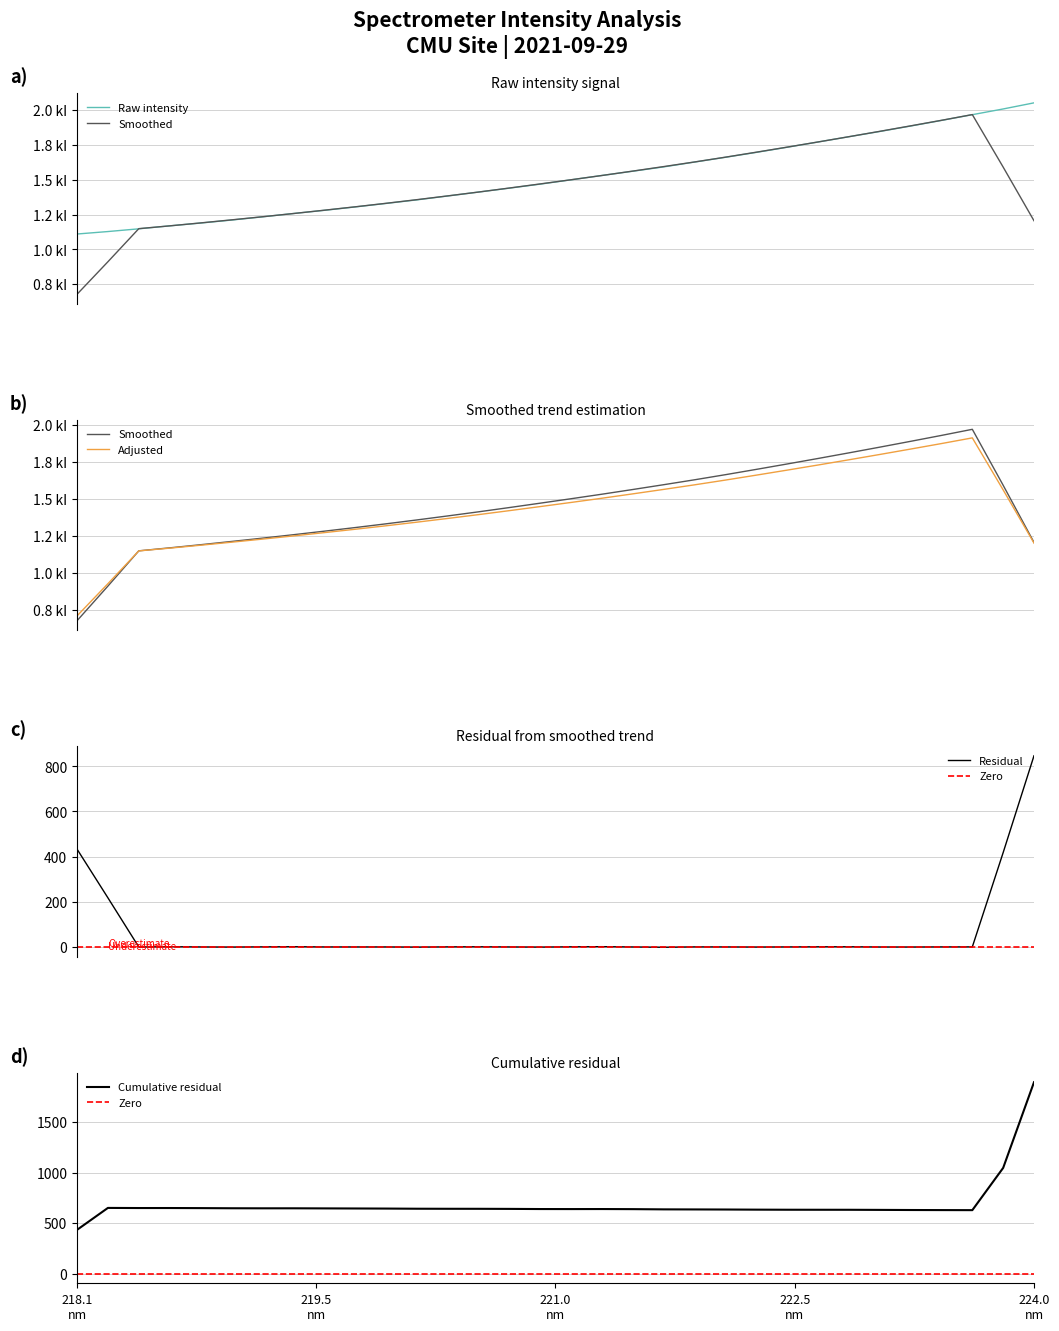

List the labels in order of value, smallest first.

218.0596, 218.2508, 218.442, 218.6332, 218.8244, 219.0156, 219.2067, 219.3979, 219.589, 219.7801, 219.9712, 220.1623, 220.3533, 220.5444, 220.7354, 220.9264, 221.1174, 221.3083, 221.4993, 221.6902, 221.8812, 222.0721, 222.263, 222.4538, 222.6447, 222.8355, 223.0264, 223.2172, 223.408, 223.5987, 223.7895, 223.9802